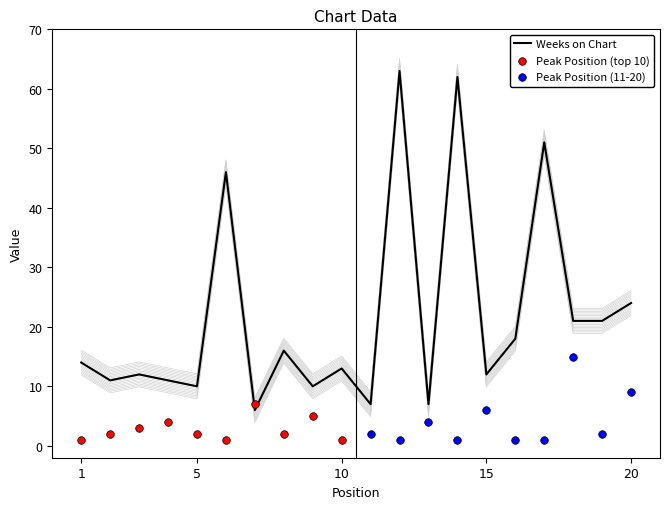

What is the change in value from 3 to 10?

+1.0